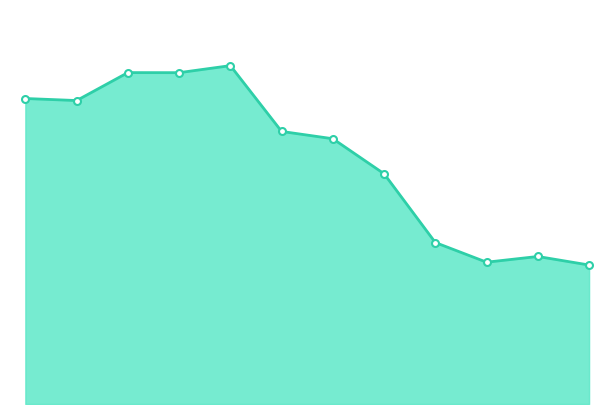

Is this an area chart (filled region under the line)?

Yes